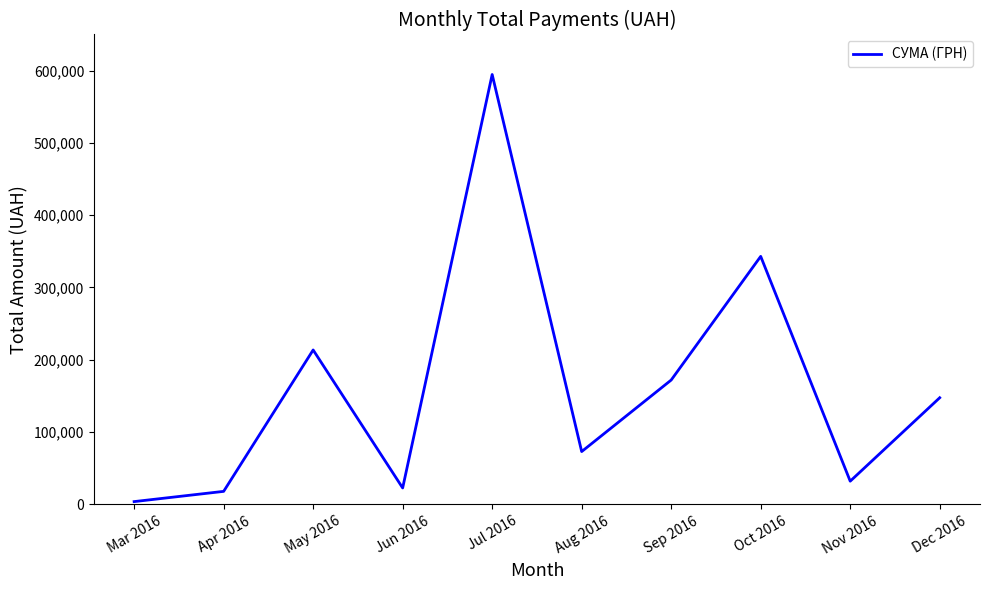

Which category has the lowest value across all series?

Mar 2016